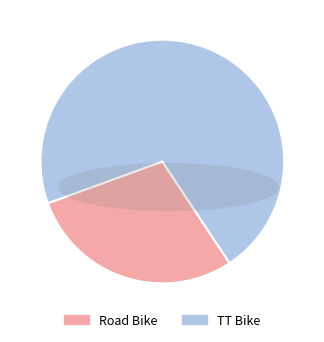

What is the ratio of the value at TT Bike to the value at Road Bike?

2.5